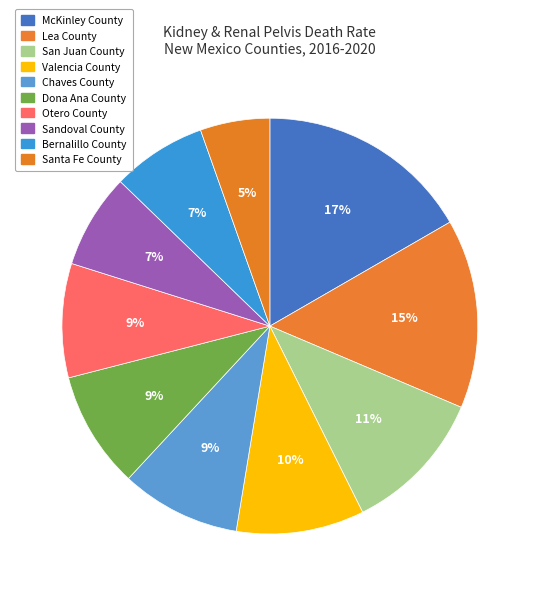

Is Bernalillo County the majority of the pie?

No